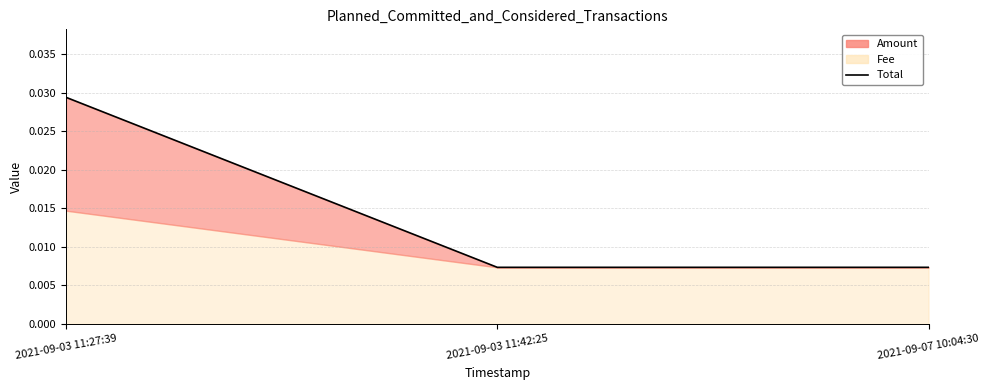

Rank the categories by value from highest to lowest.

2021-09-03 11:27:39, 2021-09-03 11:42:25, 2021-09-07 10:04:30